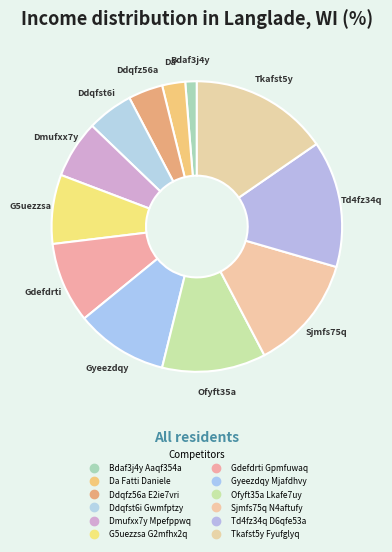

How many slices are in this pie chart?

12